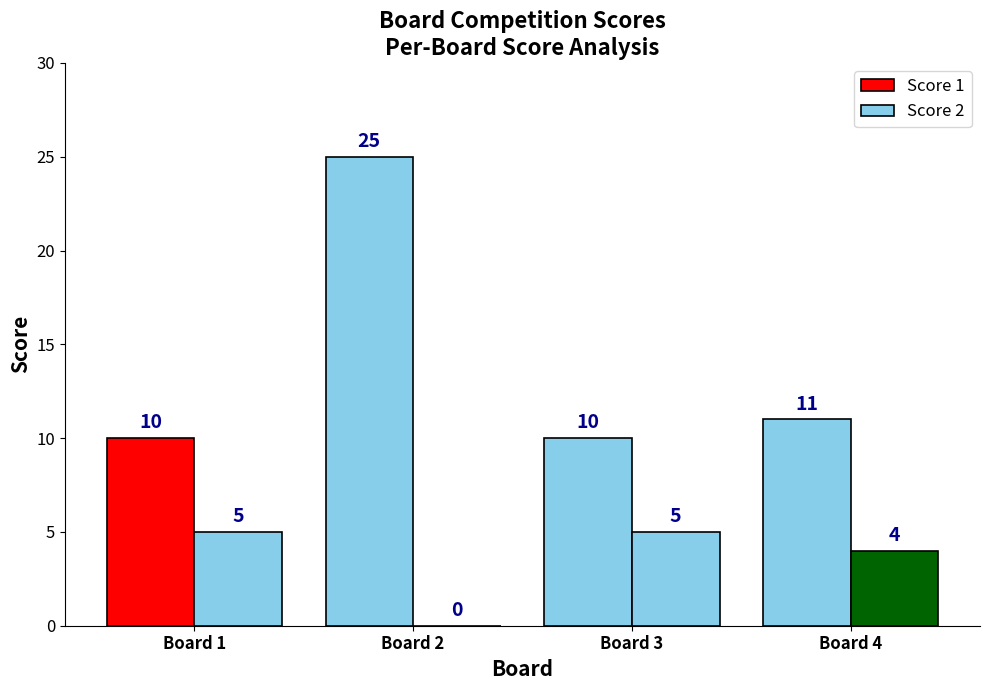

Rank the series by their average value, from highest to lowest.

Score 1, Score 2